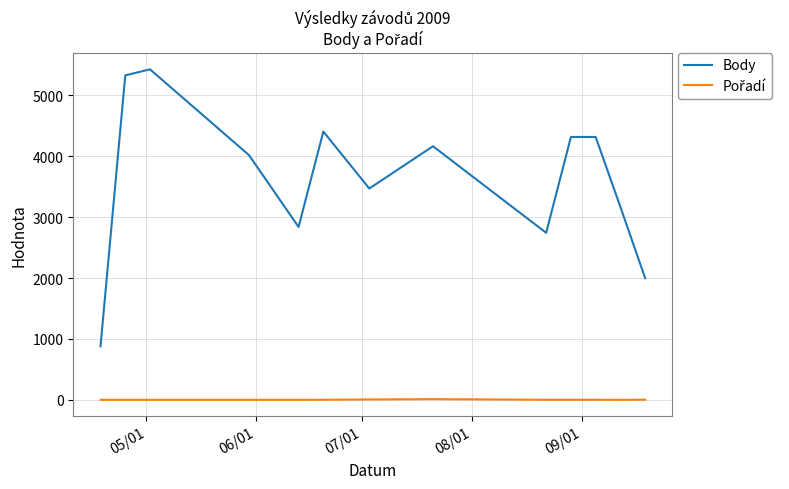

Which series has the largest total across all categories?

Body